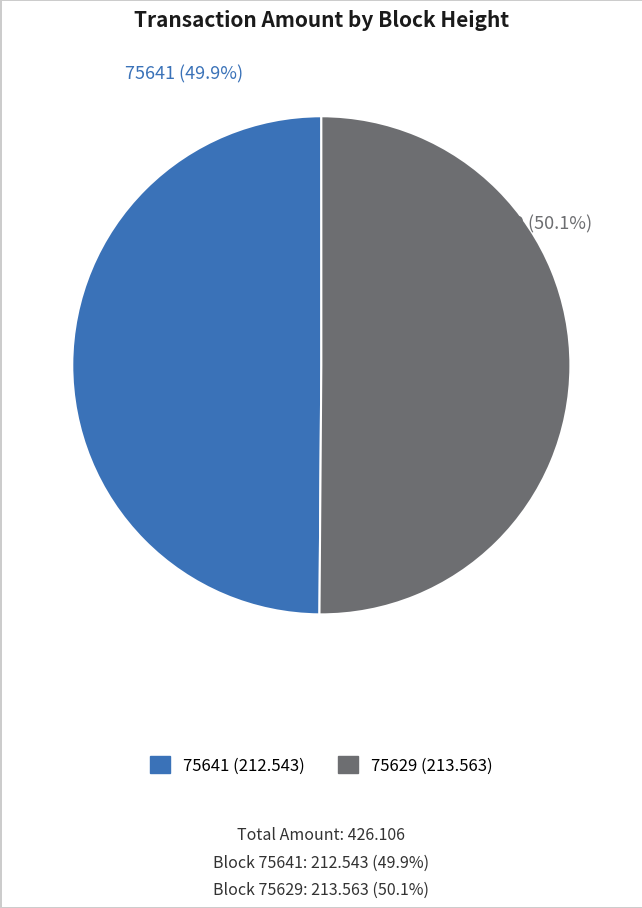

Does any single category account for the majority?

Yes